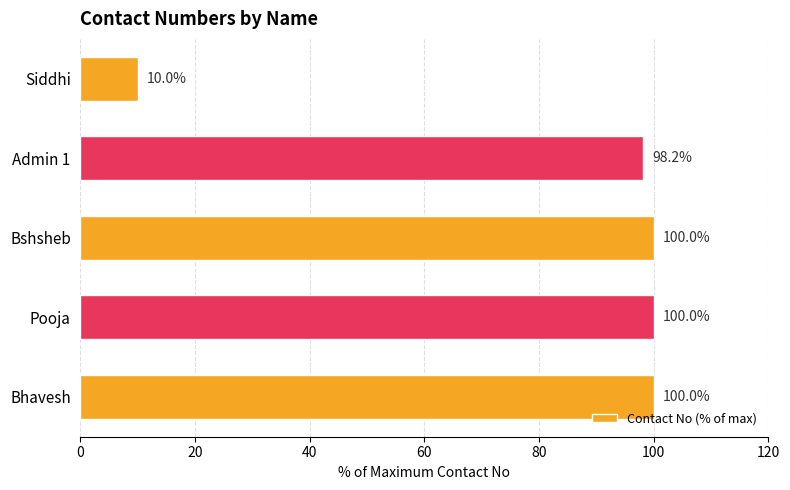

What is the change in value from Bshsheb to Siddhi?

-90.0